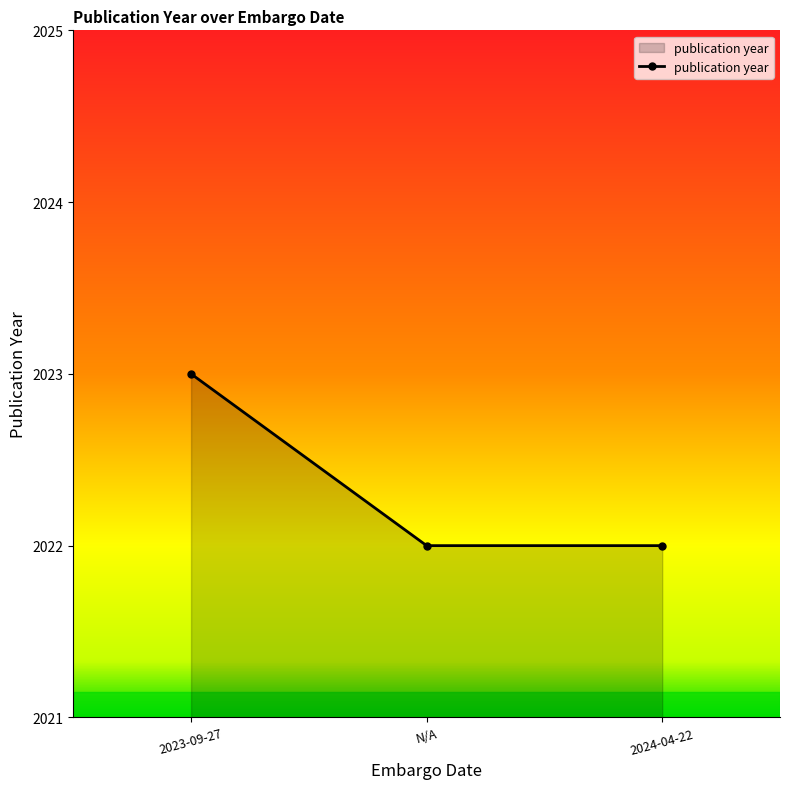

What is the change in value from 2023-09-27 to N/A?

-1